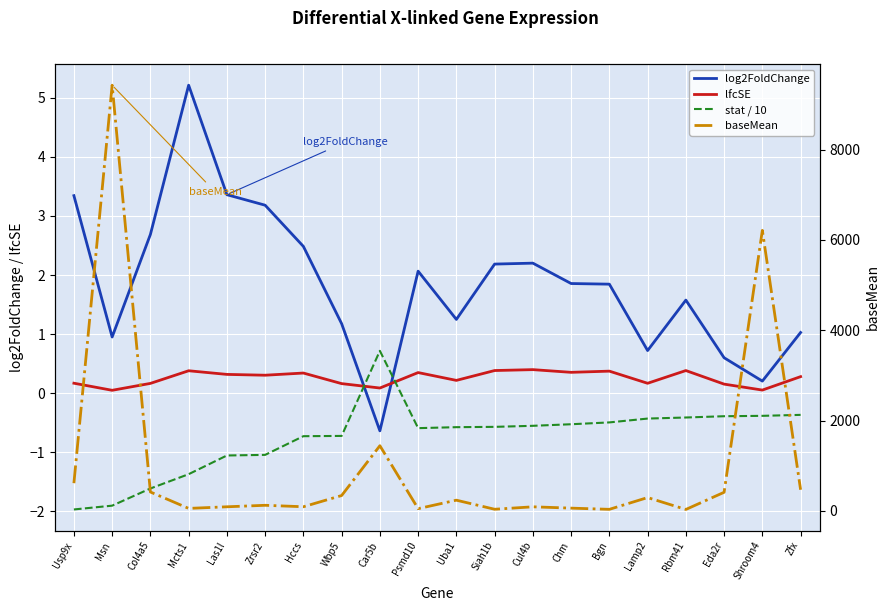

What is the average value of the lfcSE series?

0.3